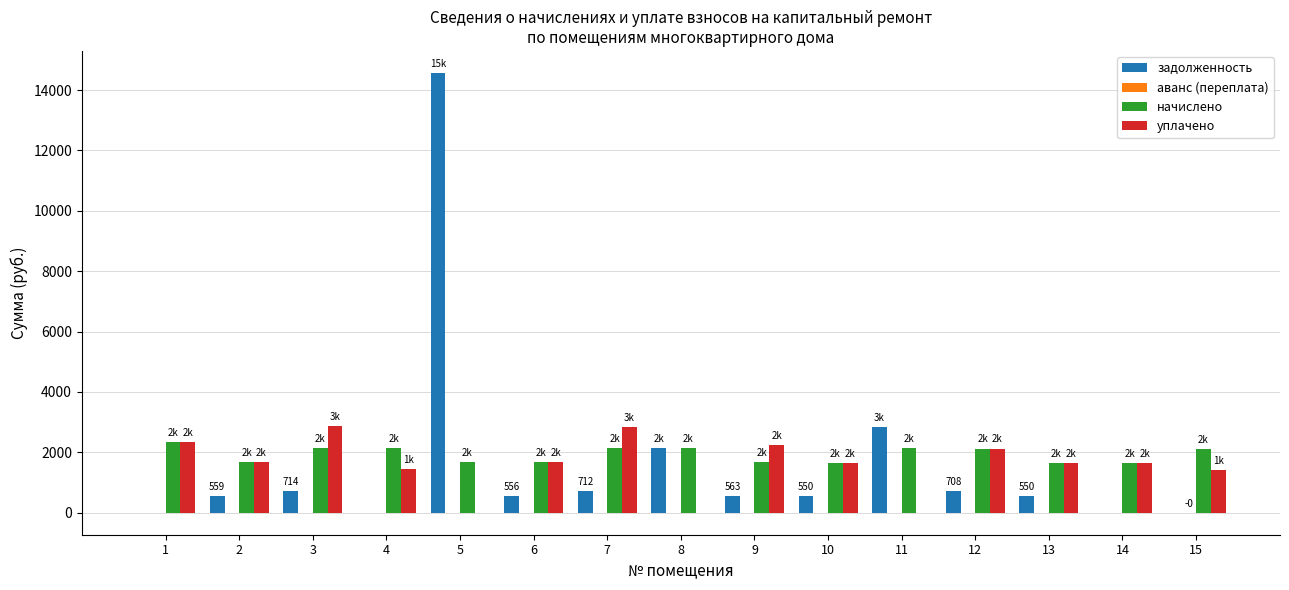

The value of уплачено at 5 is 0.0. True or false?

True